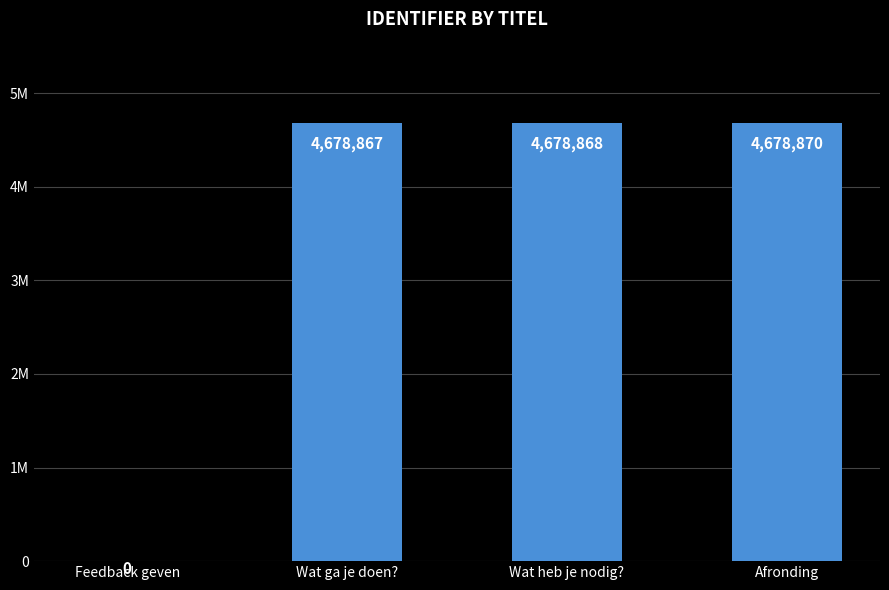

Reading right to left, transcribe all the data shown in this chart.

Afronding=4678870	Wat heb je nodig?=4678868	Wat ga je doen?=4678867	Feedback geven=0